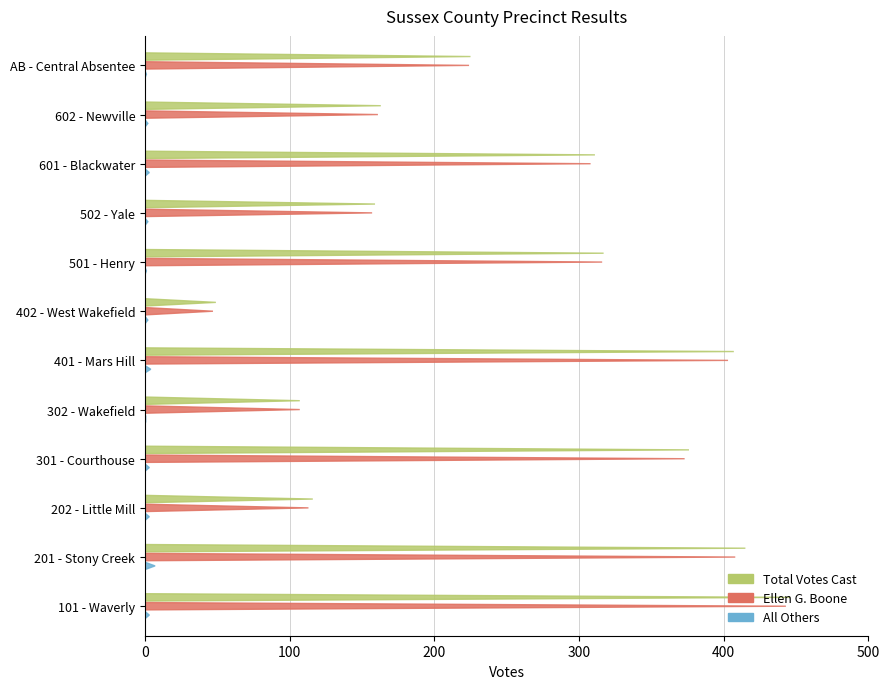

Which has a higher value, AB - Central Absentee or 201 - Stony Creek?

201 - Stony Creek